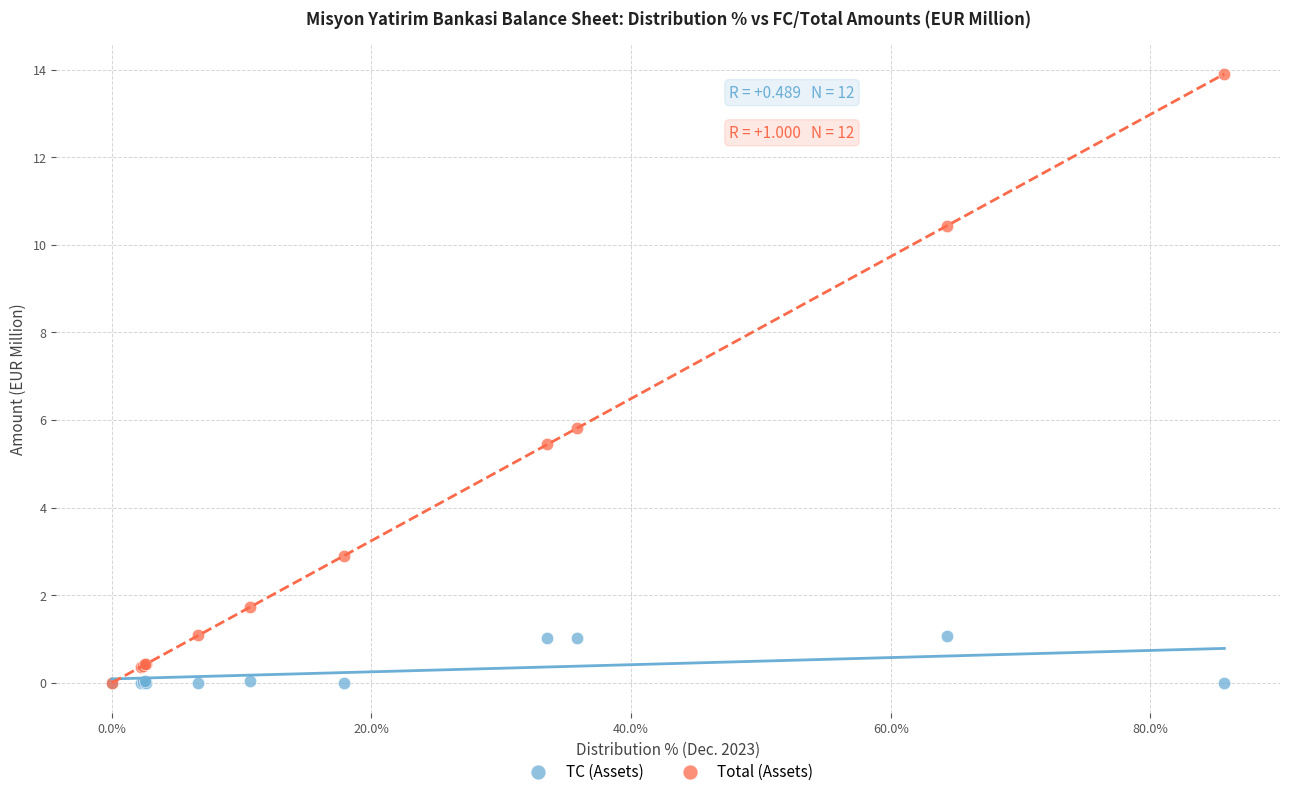

What are all the series names shown in the legend?

TC (Assets), Total (Assets)